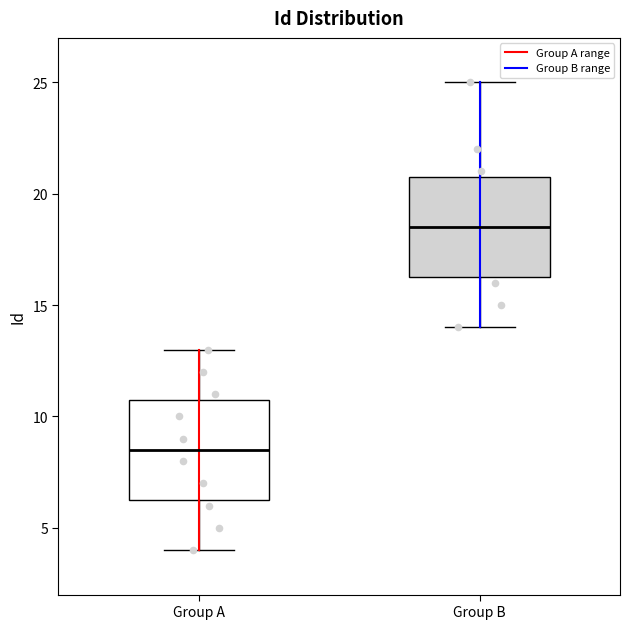

Reading left to right, read every box against the y-axis: the position of its median line, the range the box covers, and the ends of its whiskers. The values are not printed on the chart, so give them approximately, as read against the axis.

Group A: median 8.5, box 6.5 to 11.0, whiskers 4.0 to 13.0
Group B: median 18.5, box 16.5 to 21.0, whiskers 14.0 to 25.0